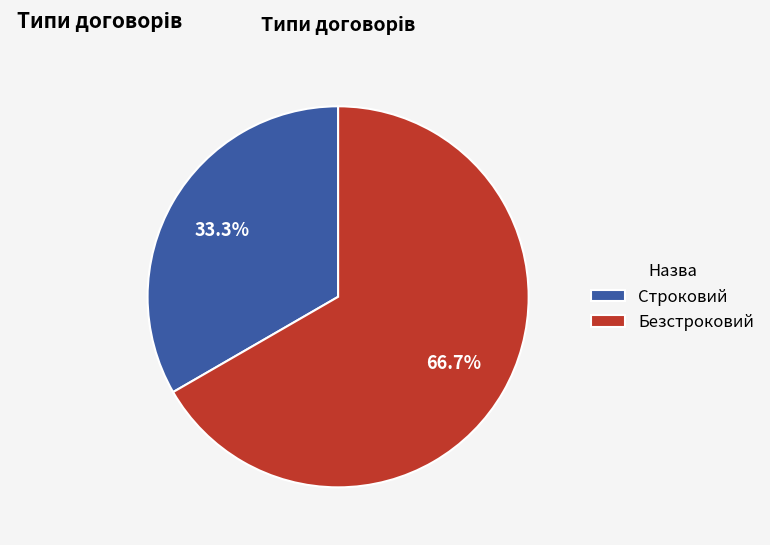

Does any single category account for the majority?

Yes